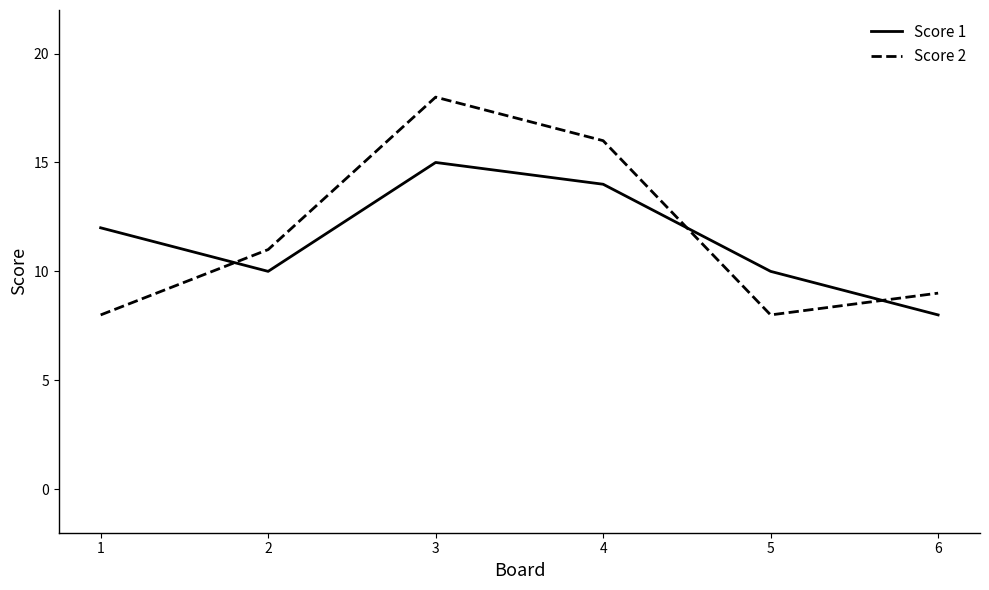

List the series in order of their peak value, lowest first.

Score 1, Score 2